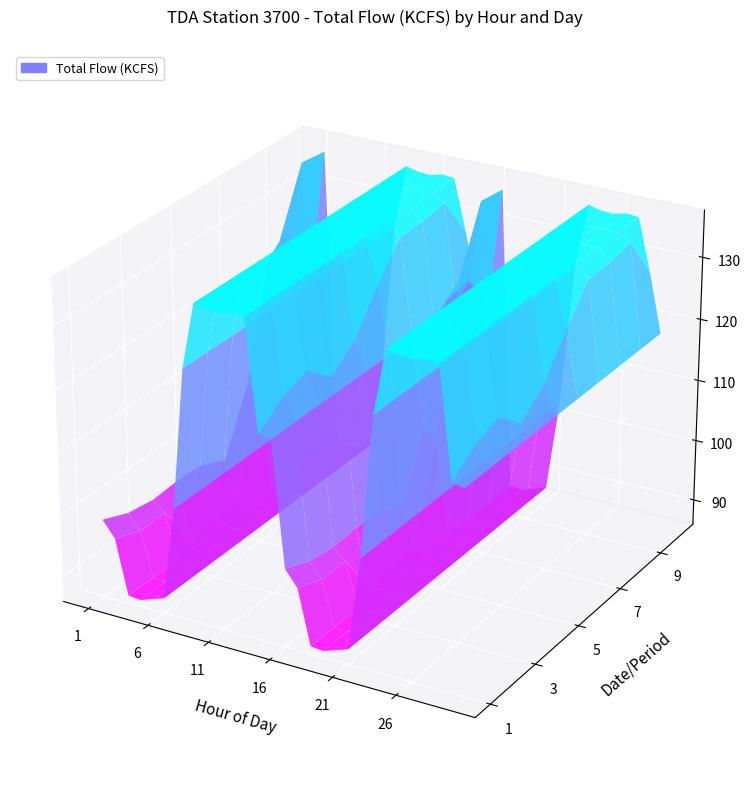

At how many categories does at least one series exceed 119?

18